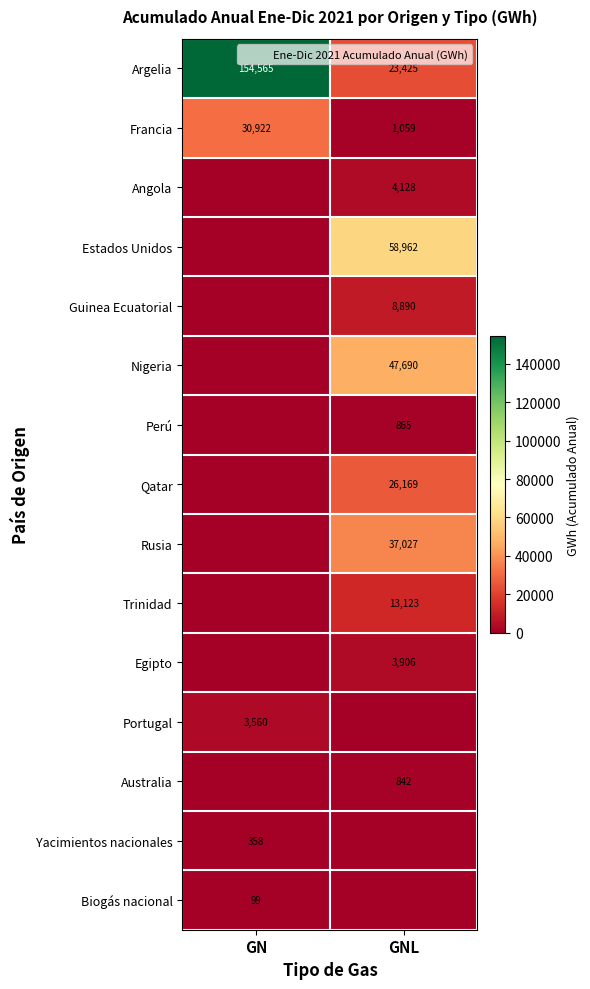

Which label corresponds to the largest value in the chart?

GN